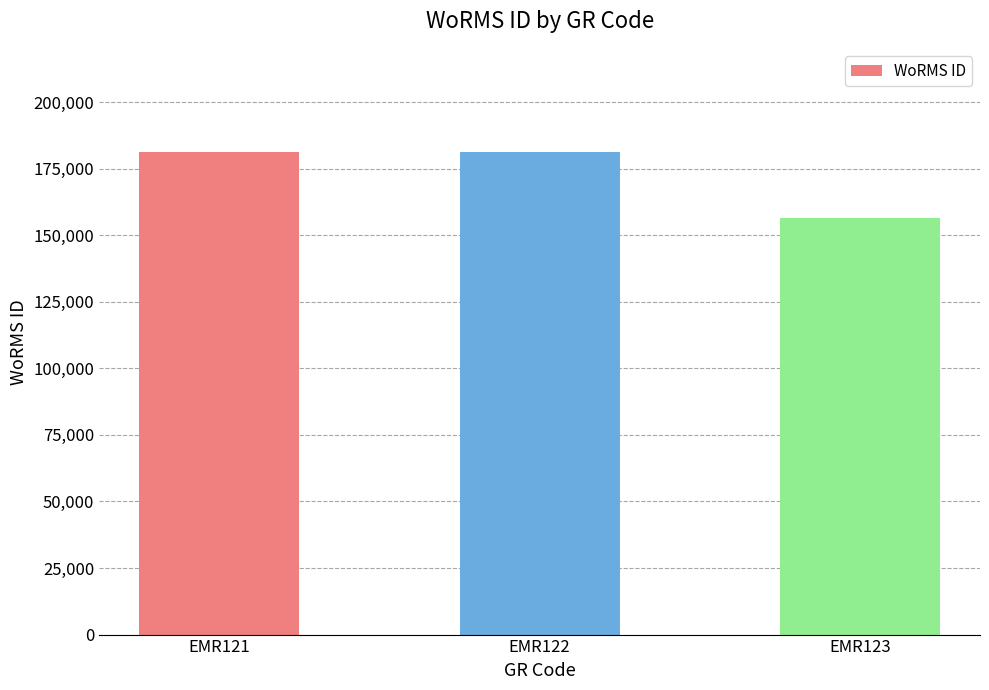

The chart shows a value of 240280 at EMR122. True or false?

False